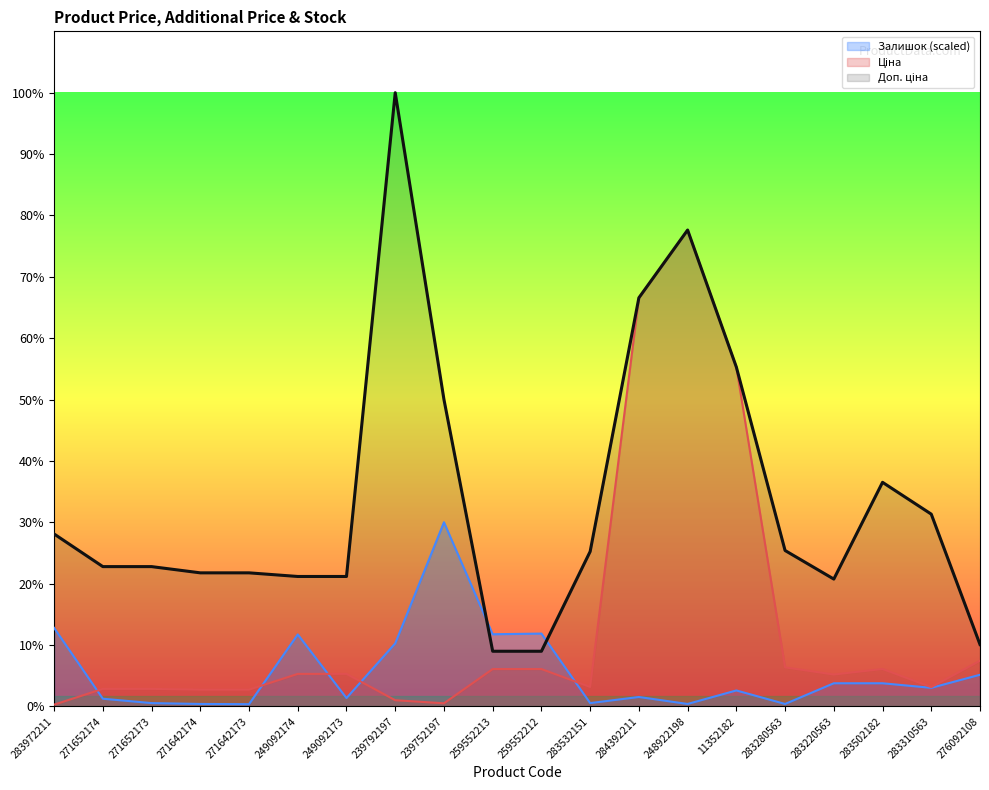

How many data points in Залишок are above 344?

10